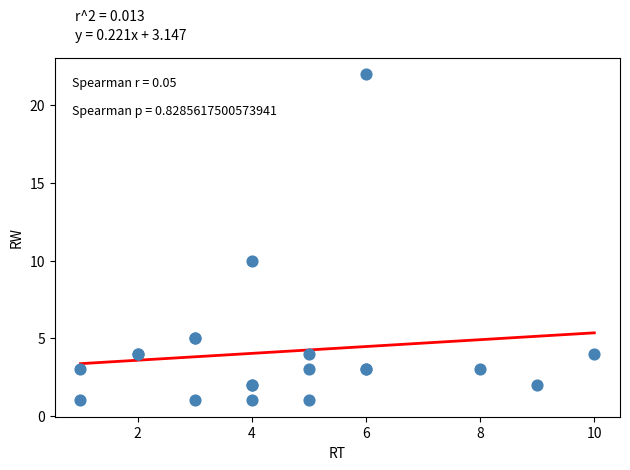

What Y value in the scatter plot is closest to 11?

10